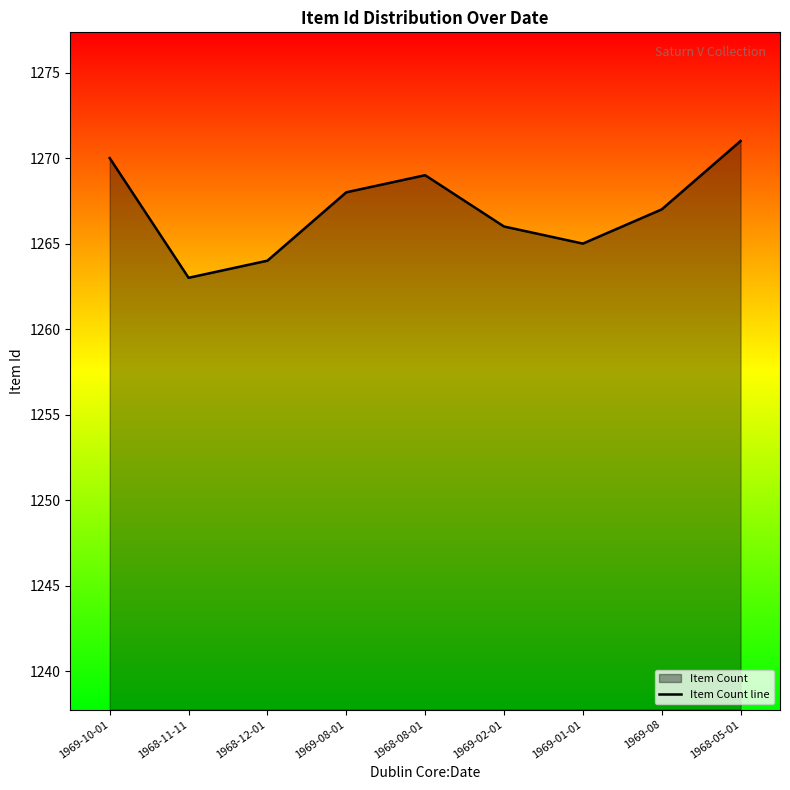

How many values are below 1267?

4